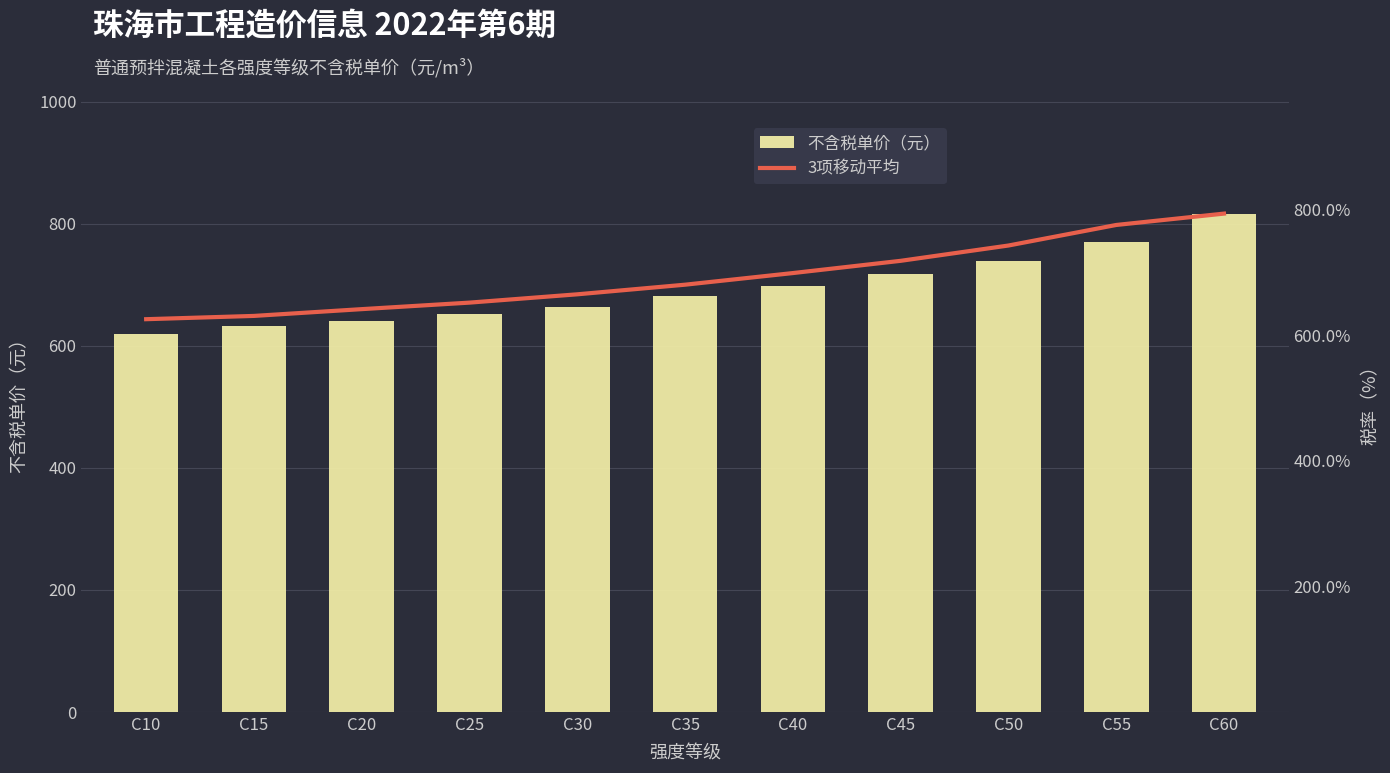

List the labels in order of 不含税单价（元） value, smallest first.

C10, C15, C20, C25, C30, C35, C40, C45, C50, C55, C60